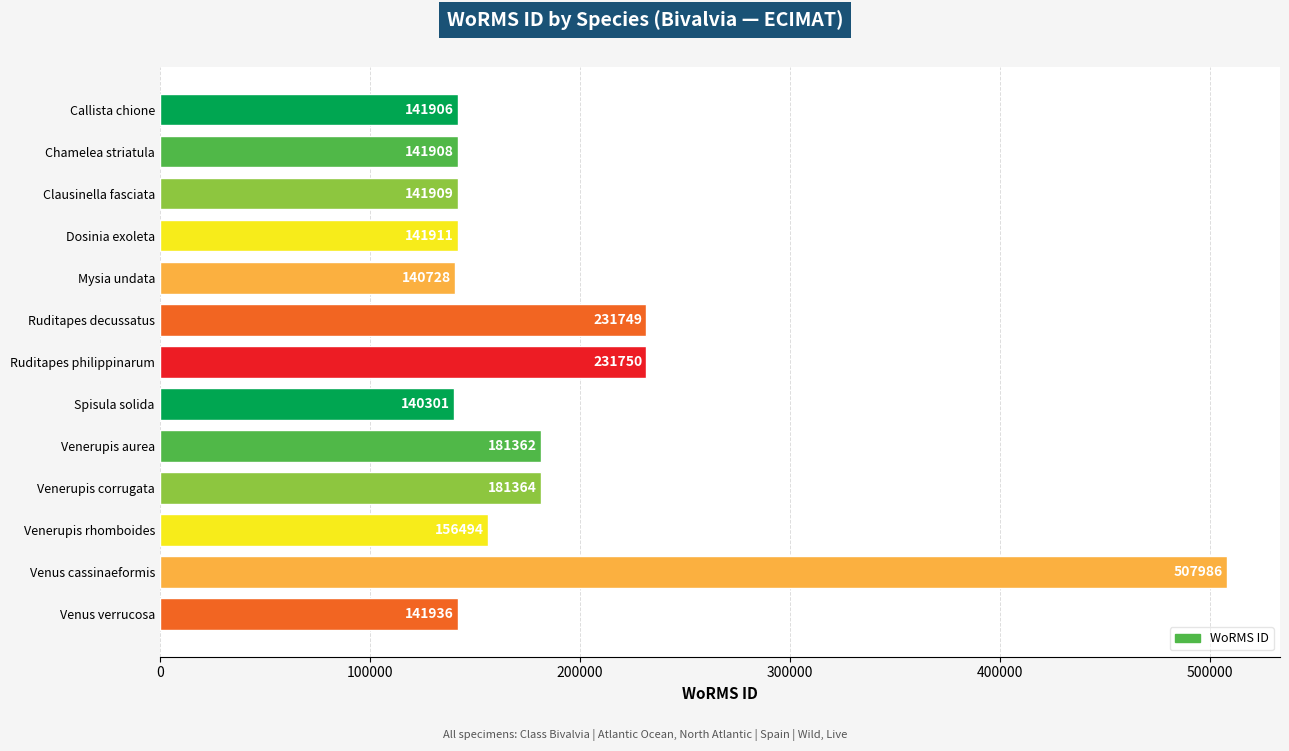

Is it true that the value at Dosinia exoleta is 199082?

False